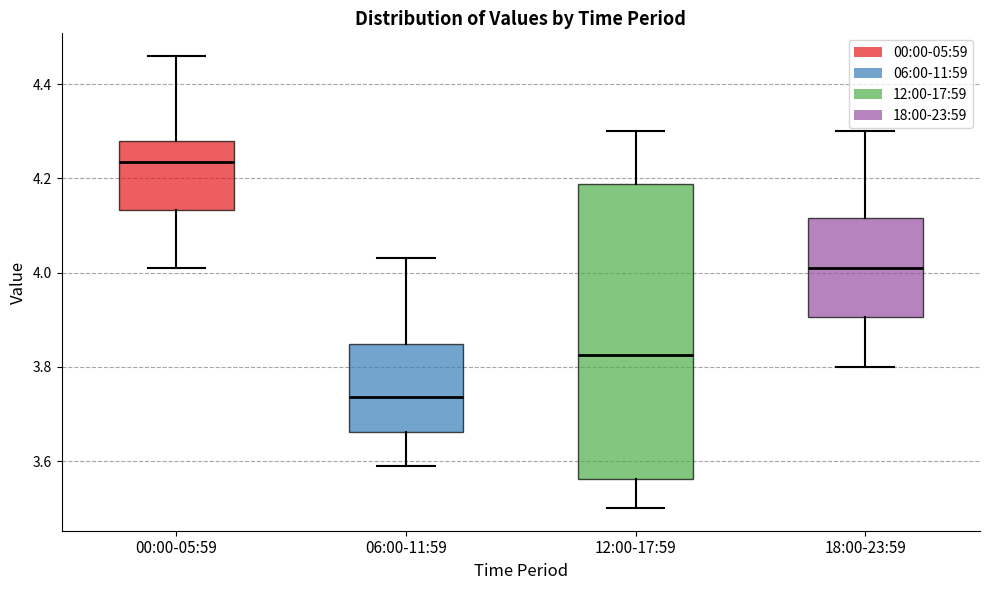

Reading left to right, transcribe this box plot: for each box, give where its median line is, the range the box spans, and where its two whiskers end, as read against the y-axis. The values are not printed on the chart, so give them approximately, as read against the axis.

00:00-05:59: median 4.24, box 4.14 to 4.28, whiskers 4.02 to 4.46
06:00-11:59: median 3.74, box 3.66 to 3.84, whiskers 3.60 to 4.04
12:00-17:59: median 3.82, box 3.56 to 4.18, whiskers 3.50 to 4.30
18:00-23:59: median 4.02, box 3.90 to 4.12, whiskers 3.80 to 4.30